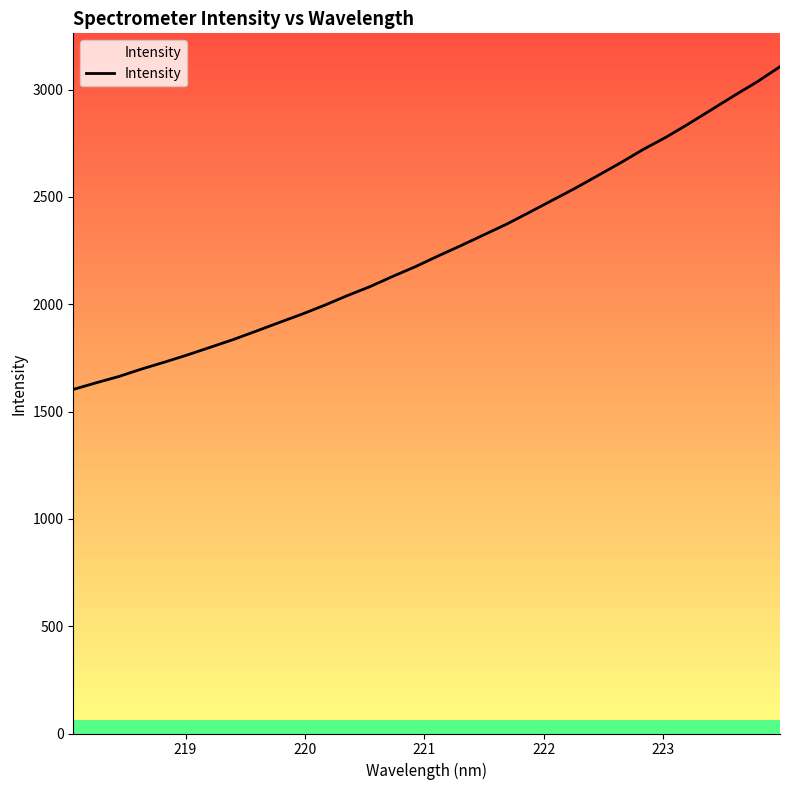

What is the difference between the maximum and minimum values?

1503.9